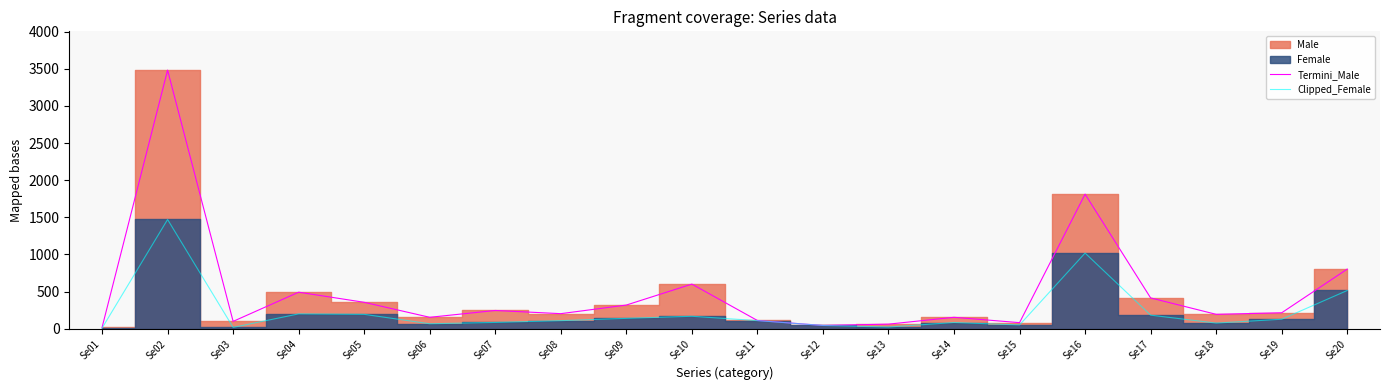

Which has a higher value, Se11 or Se09?

Se09